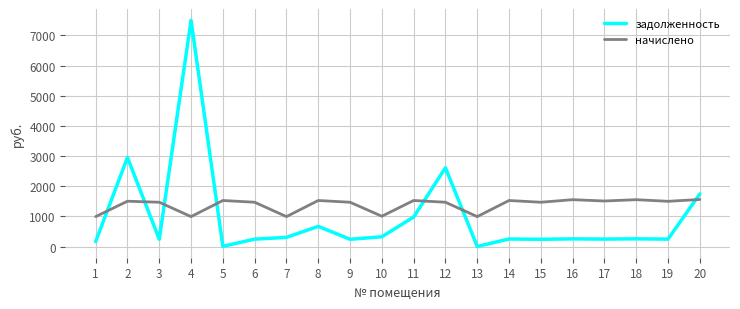

True or false: задолженность has a value of 4662.1 at 12.

False